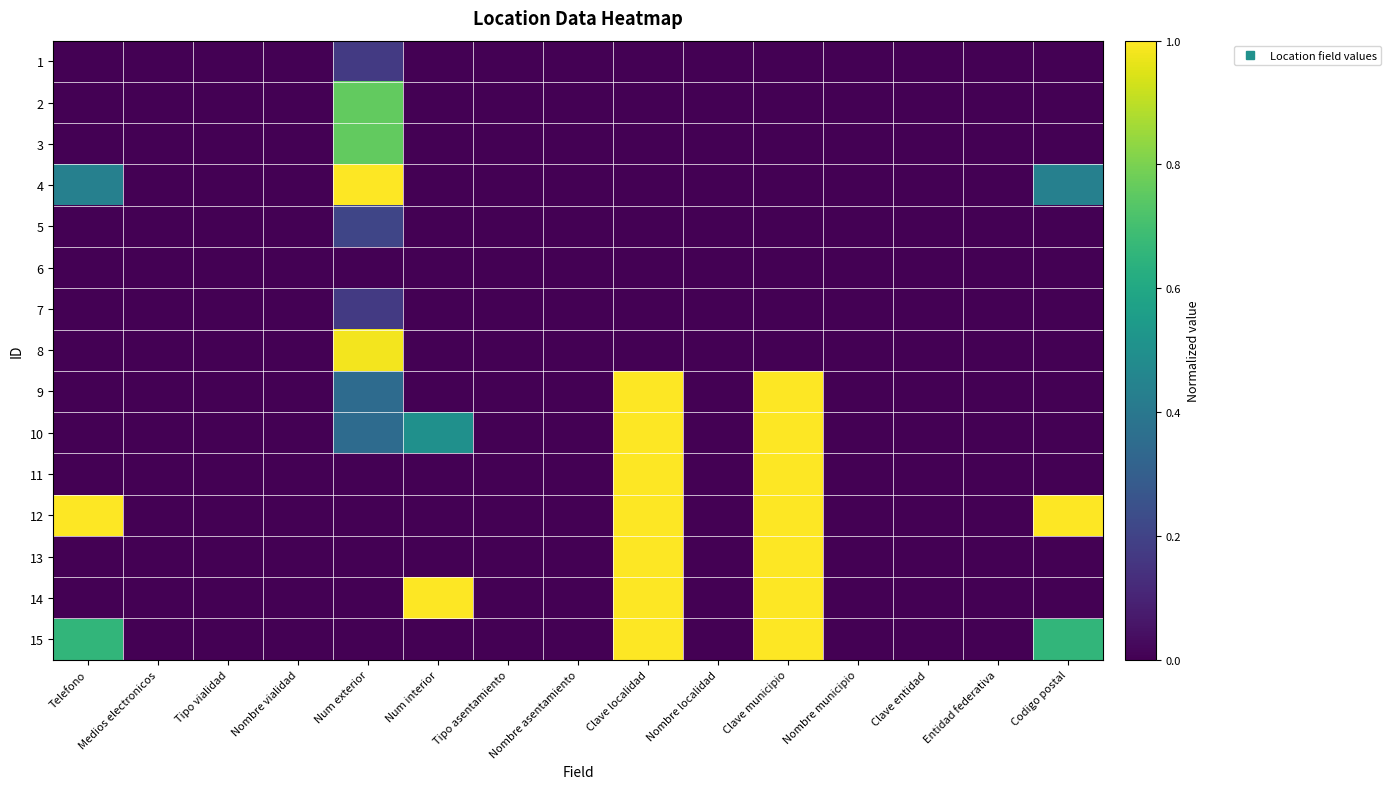

At which category does the chart reach its peak across all series?

Num exterior